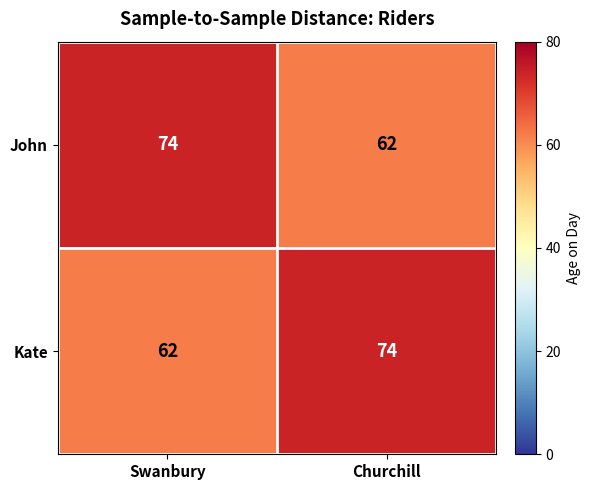

The value of Kate at Churchill is 74. True or false?

True